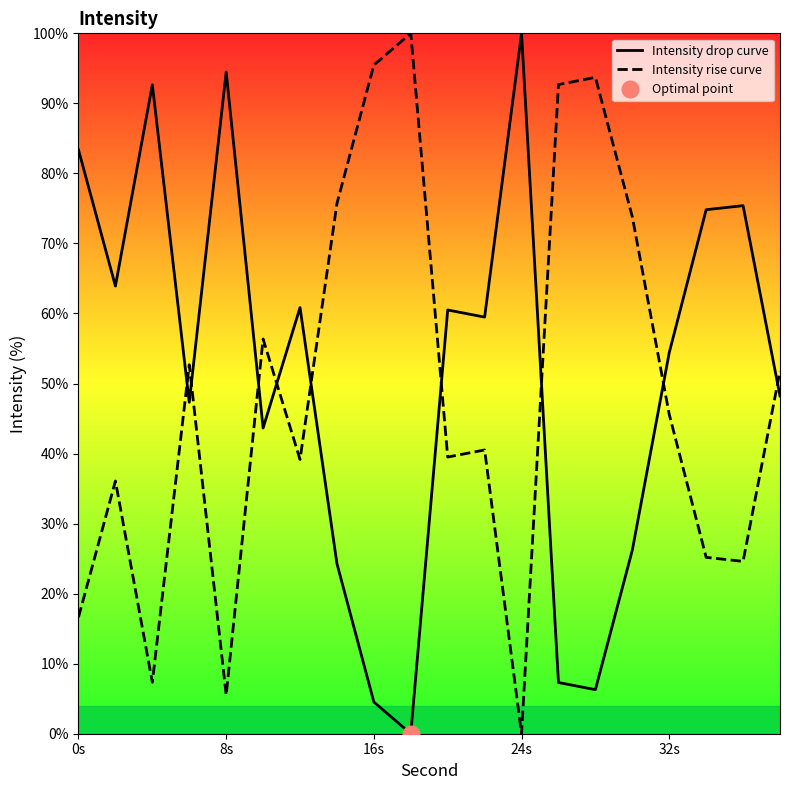

True or false: Intensity rise curve has more than 1 interior local peaks.

True